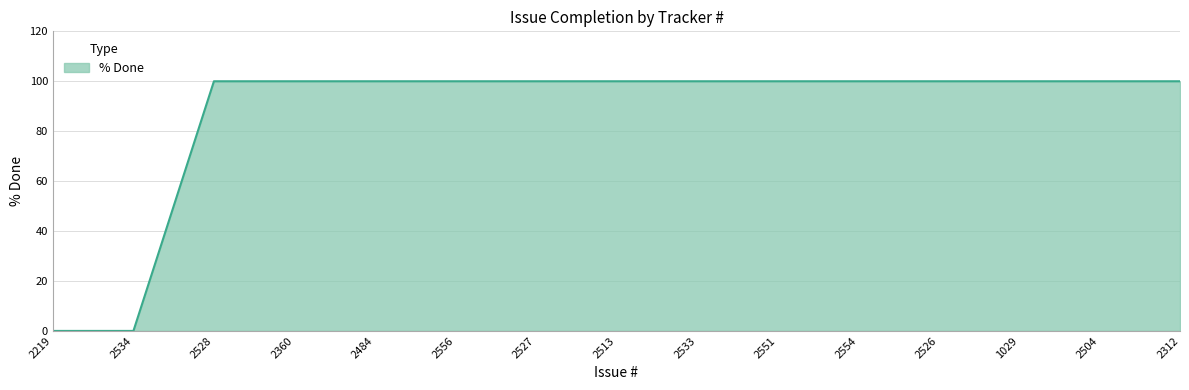

What is the change in value from 2219 to 2556?

+100